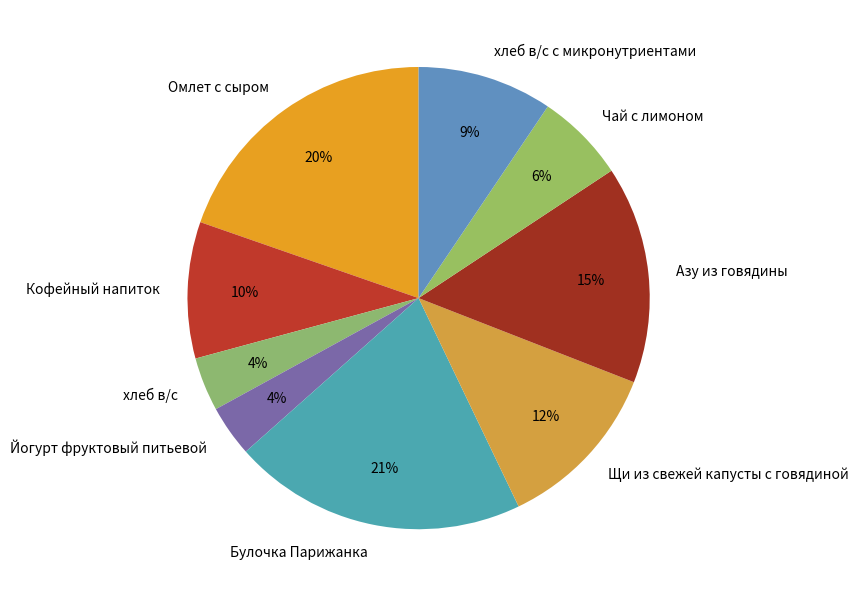

Which category has the biggest portion of the pie?

Булочка Парижанка